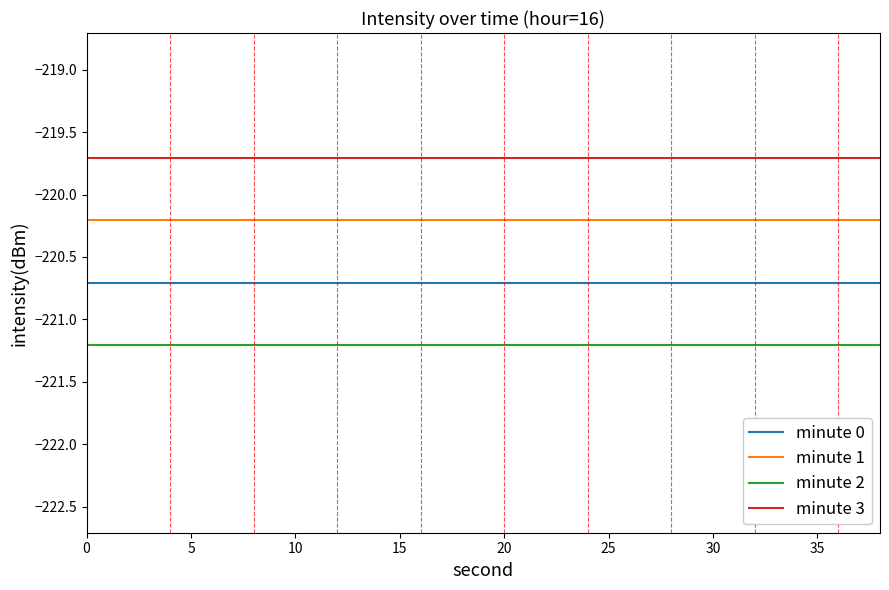

Does the chart have visible grid lines?

No